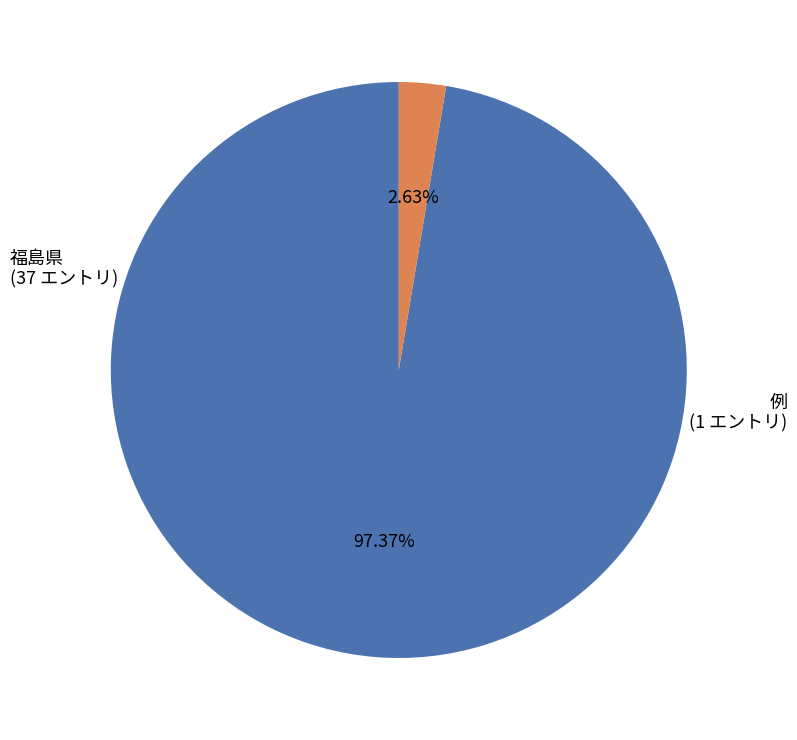

Between 例 and 福島県, which is larger?

福島県